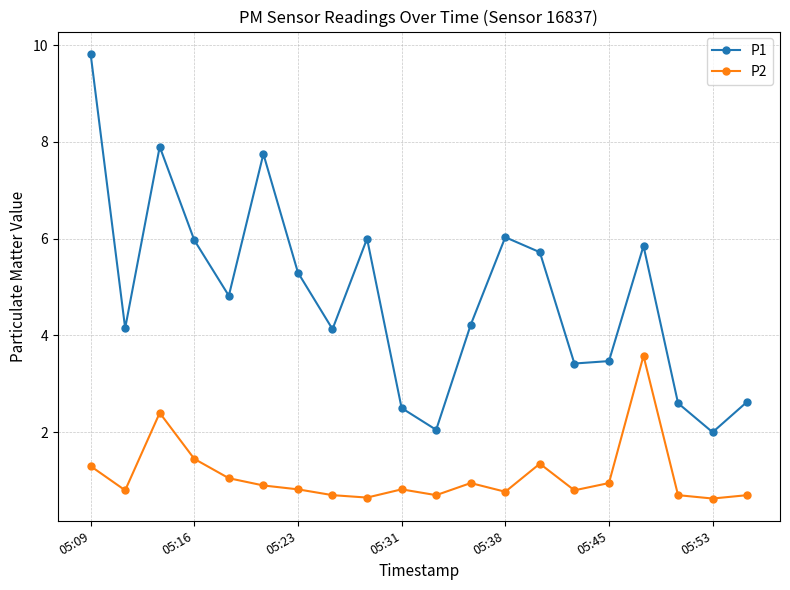

What is the minimum value for P2?

0.6